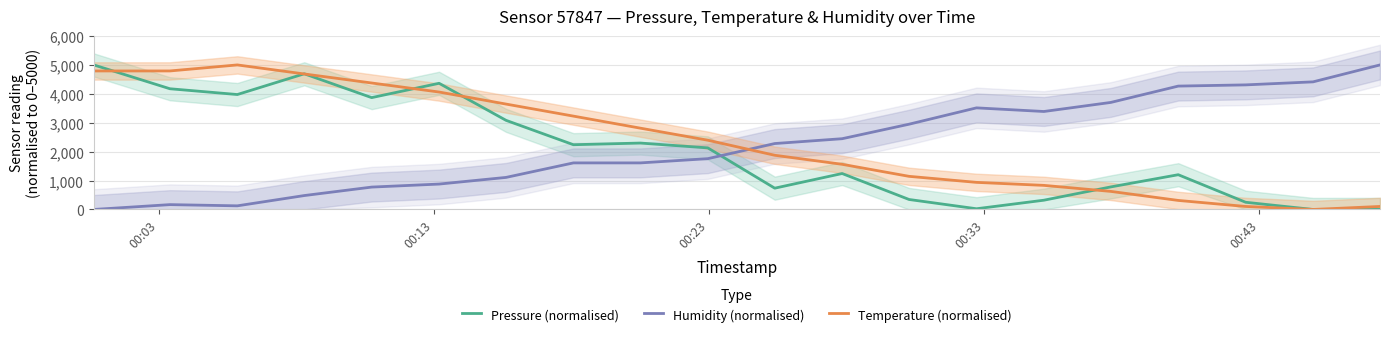

Does the chart display data point markers on the line(s)?

No